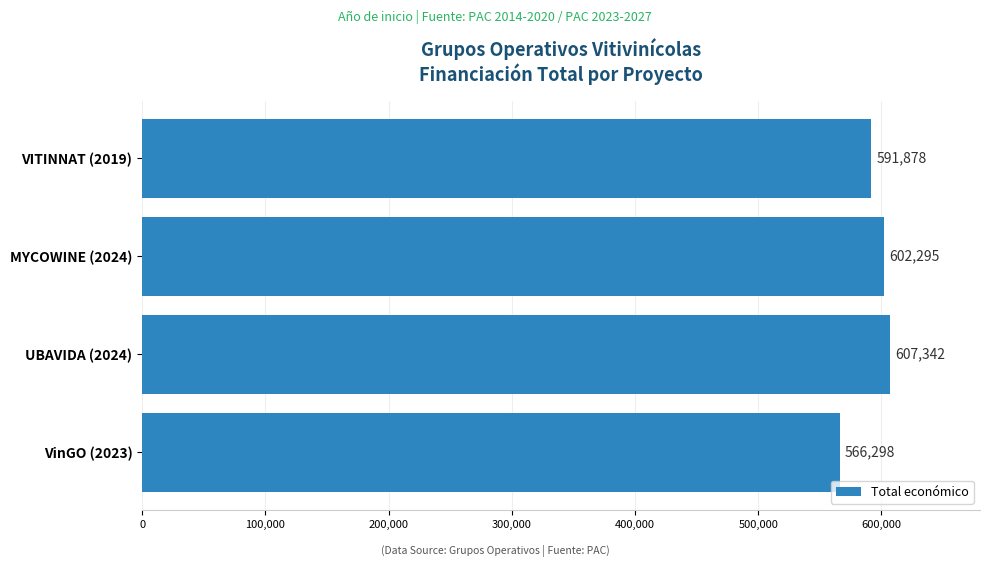

Read the value at MYCOWINE (2024).

602295.4